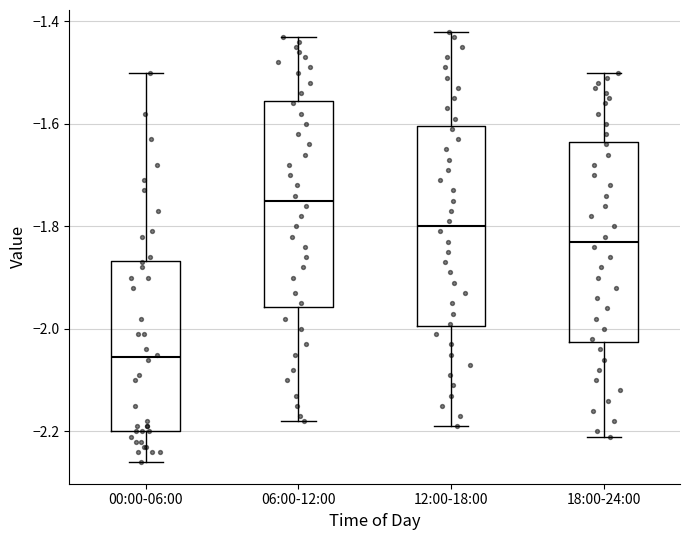

Where is the upper edge of the box for 06:00-12:00 on the y-axis? The values are not printed on the chart, so give them approximately, as read against the axis.

-1.56